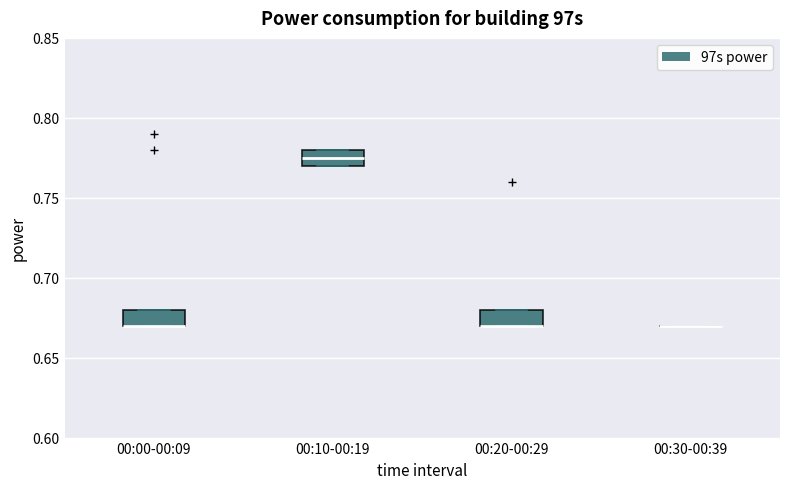

Reading left to right, read every box against the y-axis: the position of its median line, the range the box covers, and the ends of its whiskers. The values are not printed on the chart, so give them approximately, as read against the axis.

00:00-00:09: median 0.670 (drawn on the box's lower edge), box 0.670 to 0.680, whiskers 0.670 to 0.680
00:10-00:19: median 0.775, box 0.770 to 0.780, whiskers 0.770 to 0.780
00:20-00:29: median 0.670 (drawn on the box's lower edge), box 0.670 to 0.680, whiskers 0.670 to 0.680
00:30-00:39: box collapsed to a line at 0.670, whiskers 0.670 to 0.670